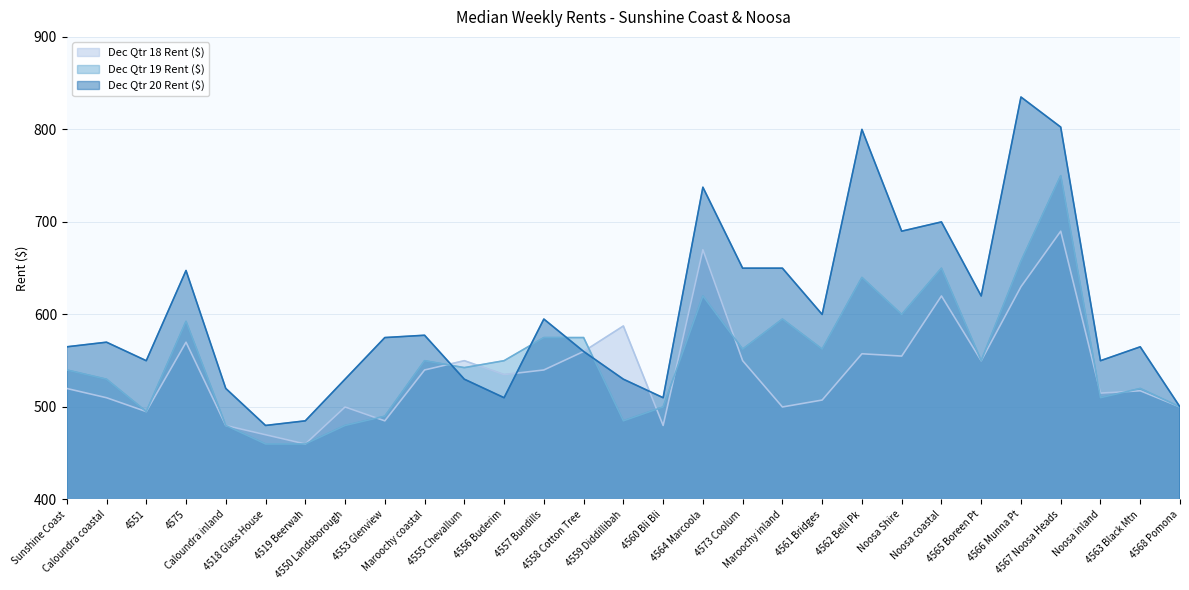

Rank the series by their average value, from highest to lowest.

Dec Qtr 20 Rent ($), Dec Qtr 19 Rent ($), Dec Qtr 18 Rent ($)